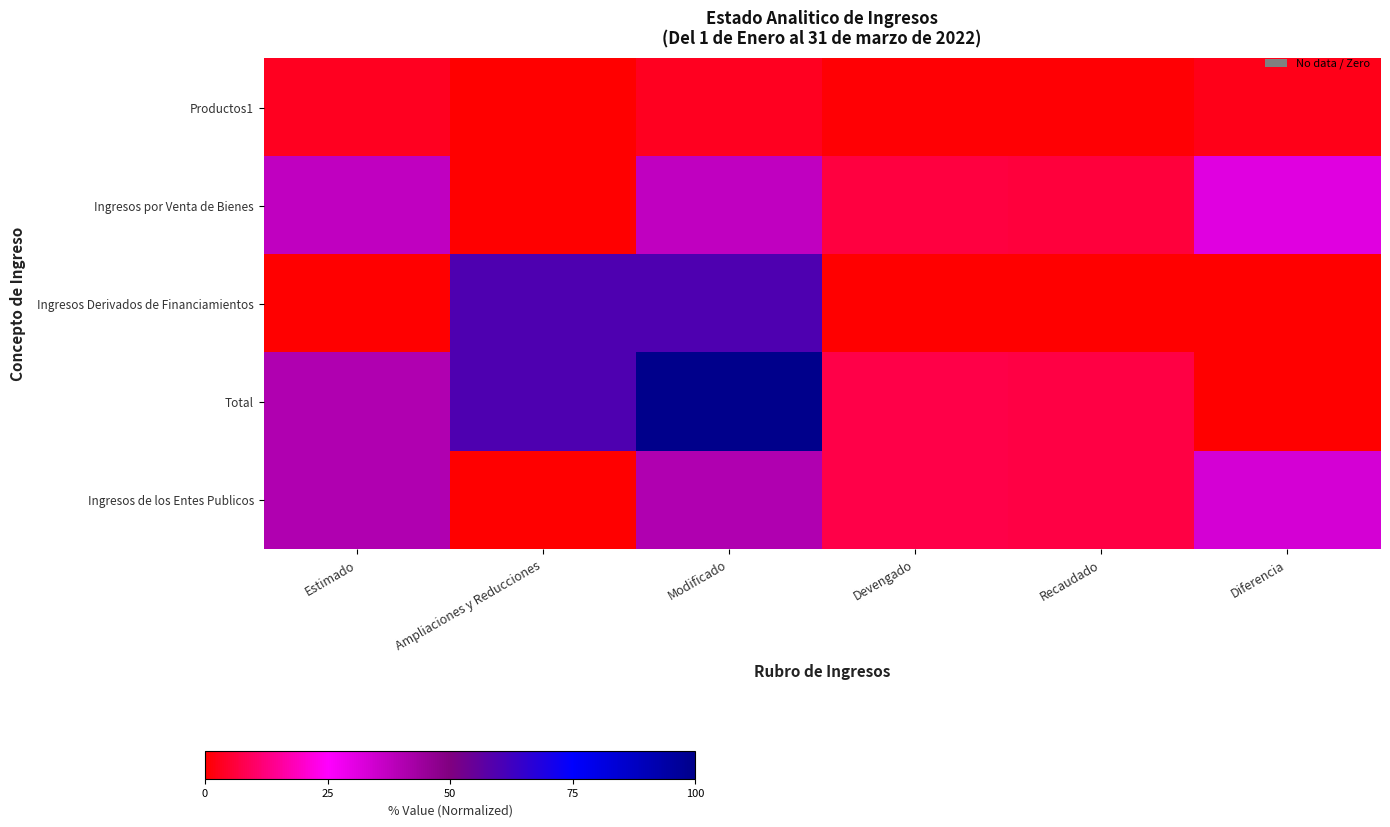

What is the maximum value shown in the chart?

100.0